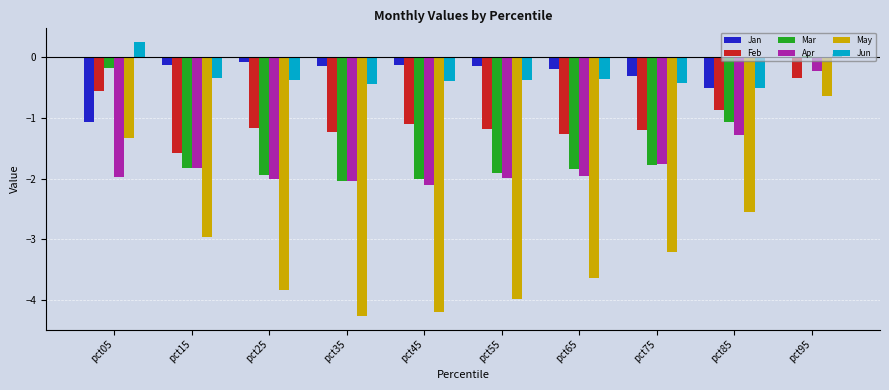

Between pct75 and pct85, which series saw the biggest shift?

Mar